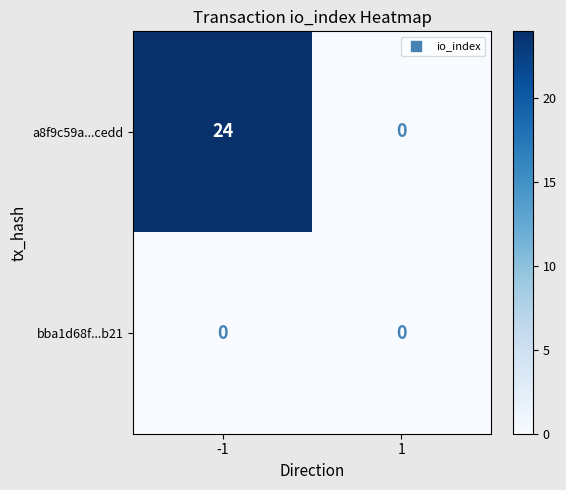

What is the total value across all series at -1?

24